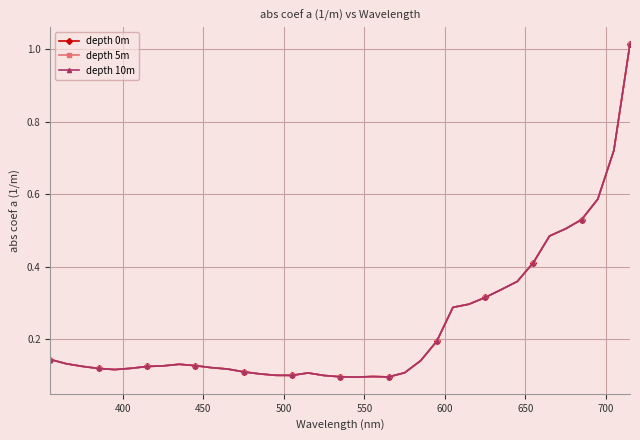

True or false: depth 5m and depth 10m intersect in this chart.

False